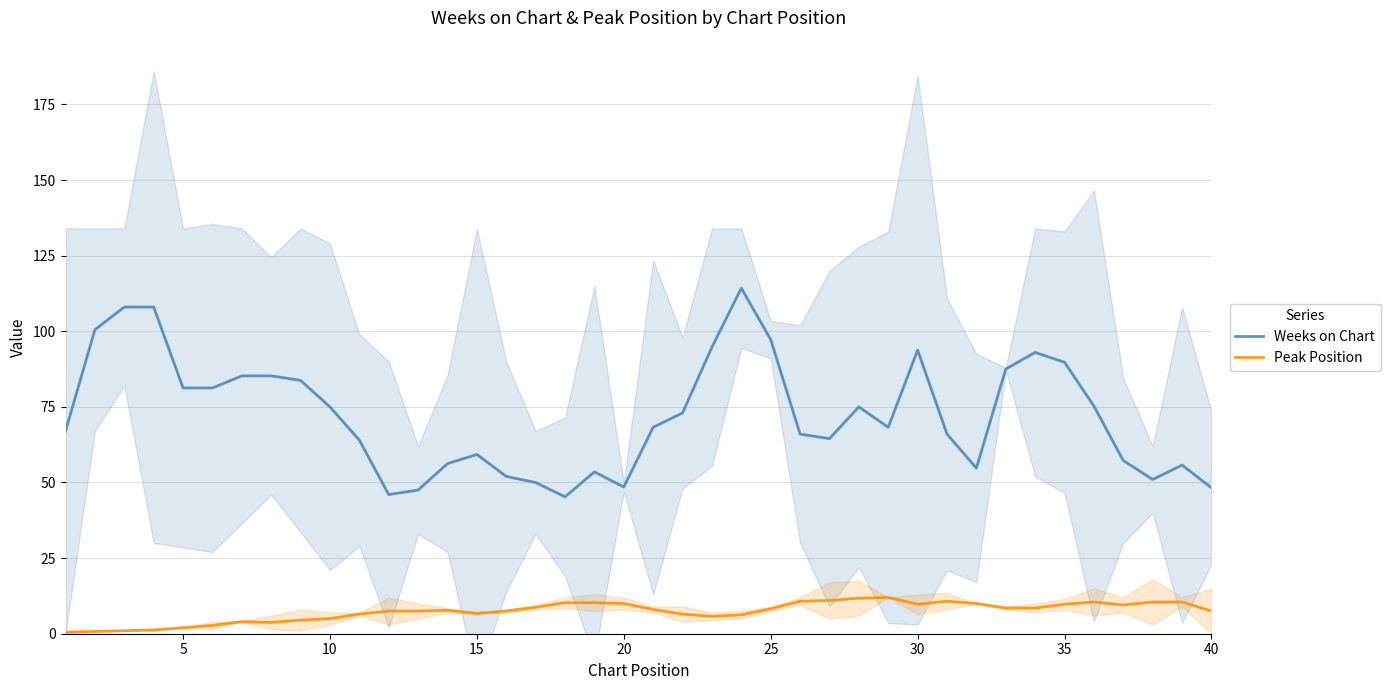

True or false: Peak Position and Weeks on Chart intersect in this chart.

False